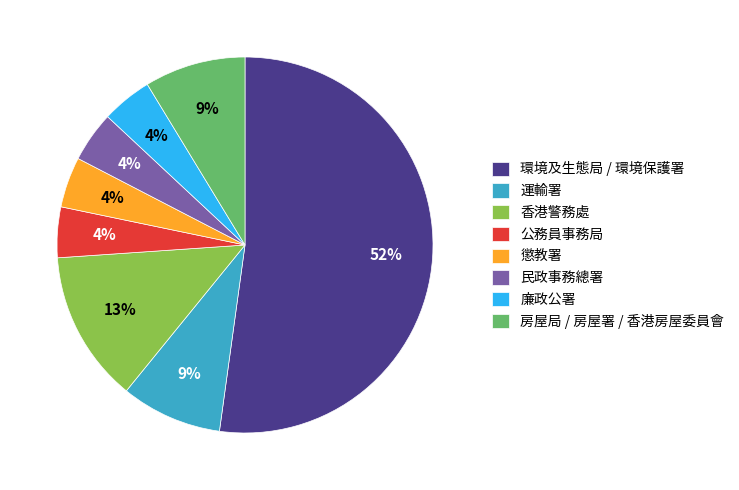

Which category has the biggest portion of the pie?

環境及生態局 / 環境保護署